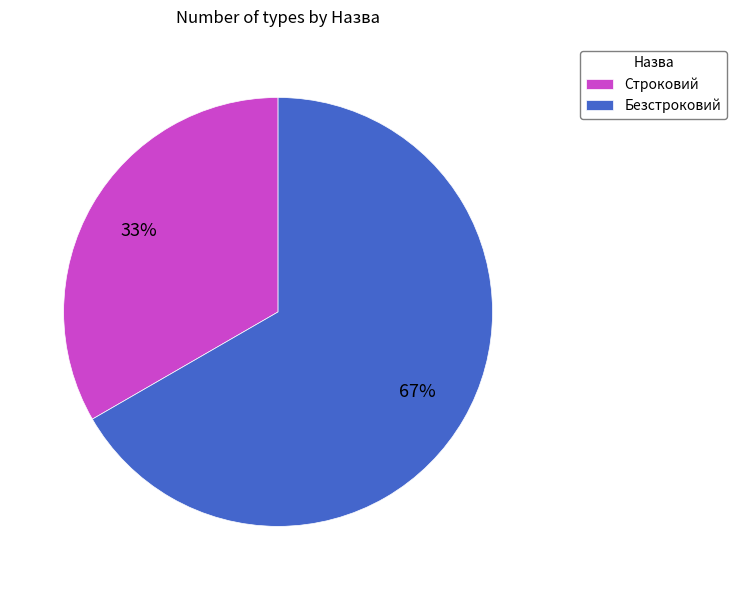

How many slices are in this pie chart?

2